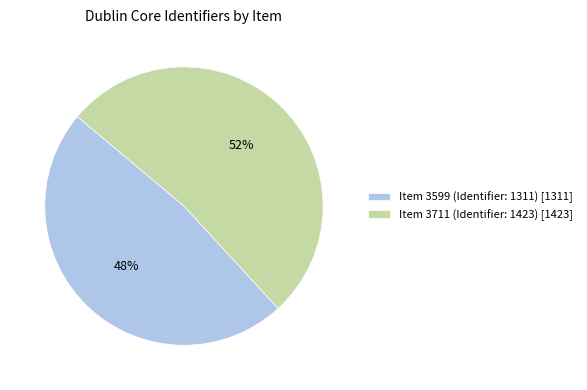

Which slice represents more than half of the pie?

Item 3711 (Identifier: 1423)